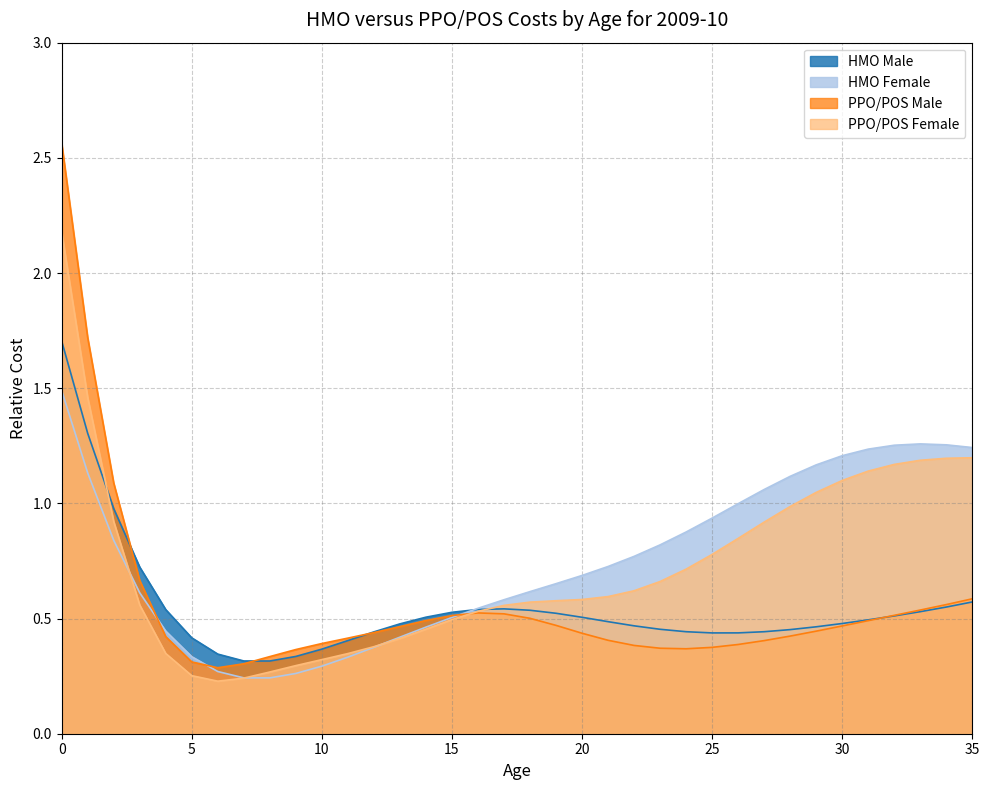

True or false: HMO Female has a value of 0.3 at 25.

False